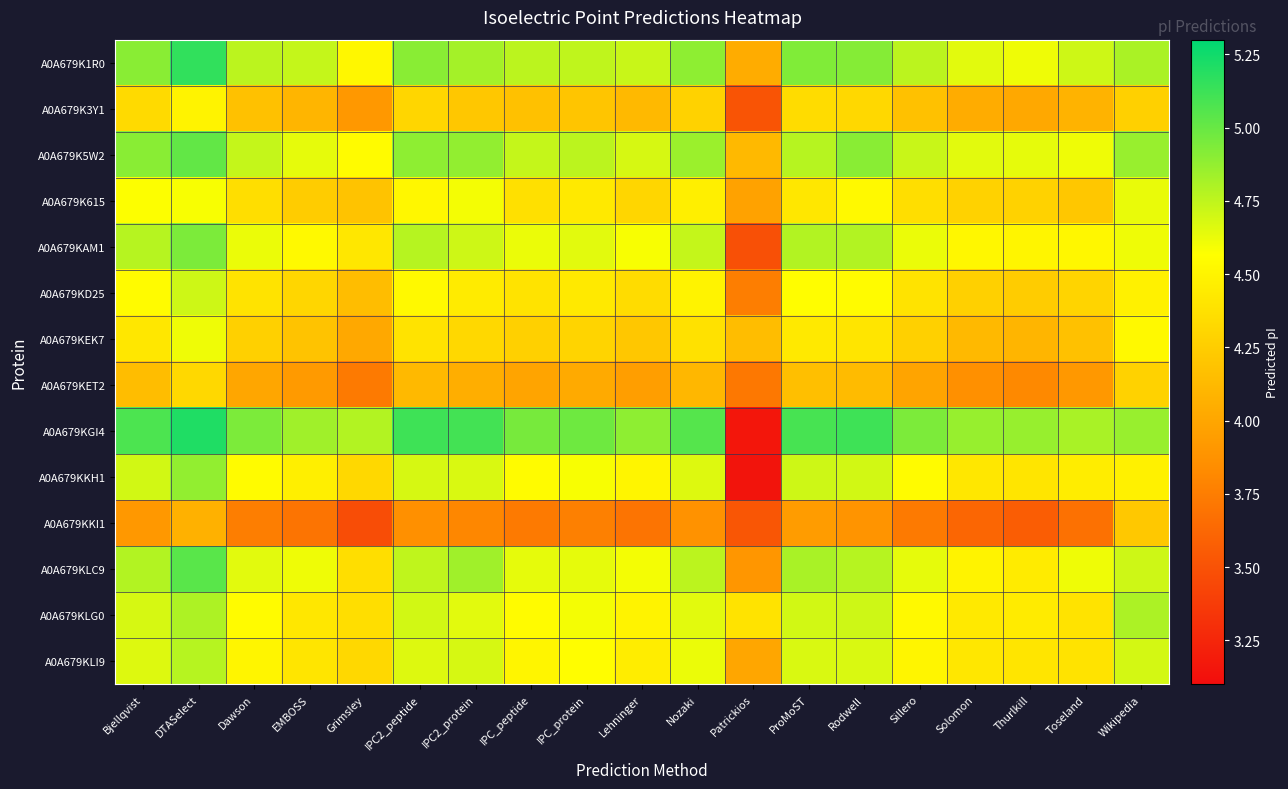

Reading left to right, transcribe all the data shown in this chart.

A0A679K1R0: Bjellqvist=4.9	DTASelect=5.2	Dawson=4.8	EMBOSS=4.7	Grimsley=4.5	IPC2_peptide=4.9	IPC2_protein=4.8	IPC_peptide=4.8	IPC_protein=4.7	Lehninger=4.7	Nozaki=4.9	Patrickios=4.0	ProMoST=4.9	Rodwell=4.9	Sillero=4.8	Solomon=4.6	Thurlkill=4.6	Toseland=4.7	Wikipedia=4.8
A0A679K3Y1: Bjellqvist=4.3	DTASelect=4.5	Dawson=4.2	EMBOSS=4.1	Grimsley=3.9	IPC2_peptide=4.3	IPC2_protein=4.2	IPC_peptide=4.2	IPC_protein=4.2	Lehninger=4.1	Nozaki=4.3	Patrickios=3.5	ProMoST=4.3	Rodwell=4.3	Sillero=4.2	Solomon=4.0	Thurlkill=4.0	Toseland=4.1	Wikipedia=4.3
A0A679K5W2: Bjellqvist=4.9	DTASelect=5.0	Dawson=4.7	EMBOSS=4.6	Grimsley=4.5	IPC2_peptide=4.9	IPC2_protein=4.9	IPC_peptide=4.7	IPC_protein=4.8	Lehninger=4.7	Nozaki=4.9	Patrickios=4.1	ProMoST=4.8	Rodwell=4.9	Sillero=4.7	Solomon=4.6	Thurlkill=4.6	Toseland=4.6	Wikipedia=4.9
A0A679K615: Bjellqvist=4.6	DTASelect=4.6	Dawson=4.4	EMBOSS=4.2	Grimsley=4.2	IPC2_peptide=4.5	IPC2_protein=4.6	IPC_peptide=4.4	IPC_protein=4.4	Lehninger=4.3	Nozaki=4.5	Patrickios=4.0	ProMoST=4.4	Rodwell=4.5	Sillero=4.4	Solomon=4.3	Thurlkill=4.3	Toseland=4.2	Wikipedia=4.6
A0A679KAM1: Bjellqvist=4.8	DTASelect=4.9	Dawson=4.6	EMBOSS=4.5	Grimsley=4.4	IPC2_peptide=4.8	IPC2_protein=4.7	IPC_peptide=4.6	IPC_protein=4.6	Lehninger=4.6	Nozaki=4.7	Patrickios=3.5	ProMoST=4.8	Rodwell=4.8	Sillero=4.6	Solomon=4.5	Thurlkill=4.5	Toseland=4.5	Wikipedia=4.6
A0A679KD25: Bjellqvist=4.5	DTASelect=4.7	Dawson=4.4	EMBOSS=4.3	Grimsley=4.2	IPC2_peptide=4.5	IPC2_protein=4.4	IPC_peptide=4.4	IPC_protein=4.4	Lehninger=4.3	Nozaki=4.5	Patrickios=3.8	ProMoST=4.6	Rodwell=4.5	Sillero=4.4	Solomon=4.3	Thurlkill=4.2	Toseland=4.3	Wikipedia=4.5
A0A679KEK7: Bjellqvist=4.4	DTASelect=4.6	Dawson=4.3	EMBOSS=4.2	Grimsley=4.0	IPC2_peptide=4.4	IPC2_protein=4.3	IPC_peptide=4.3	IPC_protein=4.3	Lehninger=4.2	Nozaki=4.4	Patrickios=4.2	ProMoST=4.4	Rodwell=4.4	Sillero=4.3	Solomon=4.1	Thurlkill=4.1	Toseland=4.2	Wikipedia=4.5
A0A679KET2: Bjellqvist=4.2	DTASelect=4.3	Dawson=4.0	EMBOSS=3.9	Grimsley=3.7	IPC2_peptide=4.1	IPC2_protein=4.0	IPC_peptide=4.0	IPC_protein=4.0	Lehninger=3.9	Nozaki=4.1	Patrickios=3.7	ProMoST=4.2	Rodwell=4.1	Sillero=4.0	Solomon=3.9	Thurlkill=3.8	Toseland=3.9	Wikipedia=4.3
A0A679KGI4: Bjellqvist=5.1	DTASelect=5.2	Dawson=4.9	EMBOSS=4.8	Grimsley=4.8	IPC2_peptide=5.1	IPC2_protein=5.1	IPC_peptide=5.0	IPC_protein=5.0	Lehninger=4.9	Nozaki=5.1	Patrickios=3.2	ProMoST=5.1	Rodwell=5.1	Sillero=4.9	Solomon=4.9	Thurlkill=4.9	Toseland=4.8	Wikipedia=4.9
A0A679KKH1: Bjellqvist=4.7	DTASelect=4.9	Dawson=4.5	EMBOSS=4.5	Grimsley=4.3	IPC2_peptide=4.7	IPC2_protein=4.7	IPC_peptide=4.5	IPC_protein=4.6	Lehninger=4.5	Nozaki=4.7	Patrickios=3.1	ProMoST=4.7	Rodwell=4.7	Sillero=4.5	Solomon=4.4	Thurlkill=4.4	Toseland=4.5	Wikipedia=4.5
A0A679KKI1: Bjellqvist=3.9	DTASelect=4.1	Dawson=3.8	EMBOSS=3.7	Grimsley=3.5	IPC2_peptide=3.9	IPC2_protein=3.8	IPC_peptide=3.7	IPC_protein=3.8	Lehninger=3.7	Nozaki=3.9	Patrickios=3.5	ProMoST=3.9	Rodwell=3.9	Sillero=3.7	Solomon=3.6	Thurlkill=3.6	Toseland=3.7	Wikipedia=4.2
A0A679KLC9: Bjellqvist=4.8	DTASelect=5.0	Dawson=4.6	EMBOSS=4.6	Grimsley=4.4	IPC2_peptide=4.7	IPC2_protein=4.8	IPC_peptide=4.6	IPC_protein=4.6	Lehninger=4.6	Nozaki=4.8	Patrickios=3.9	ProMoST=4.8	Rodwell=4.8	Sillero=4.6	Solomon=4.5	Thurlkill=4.4	Toseland=4.6	Wikipedia=4.7
A0A679KLG0: Bjellqvist=4.7	DTASelect=4.8	Dawson=4.5	EMBOSS=4.4	Grimsley=4.4	IPC2_peptide=4.7	IPC2_protein=4.6	IPC_peptide=4.5	IPC_protein=4.6	Lehninger=4.5	Nozaki=4.6	Patrickios=4.4	ProMoST=4.7	Rodwell=4.7	Sillero=4.5	Solomon=4.4	Thurlkill=4.4	Toseland=4.4	Wikipedia=4.8
A0A679KLI9: Bjellqvist=4.7	DTASelect=4.8	Dawson=4.5	EMBOSS=4.4	Grimsley=4.3	IPC2_peptide=4.7	IPC2_protein=4.7	IPC_peptide=4.5	IPC_protein=4.6	Lehninger=4.5	Nozaki=4.6	Patrickios=4.0	ProMoST=4.7	Rodwell=4.7	Sillero=4.5	Solomon=4.4	Thurlkill=4.4	Toseland=4.4	Wikipedia=4.7